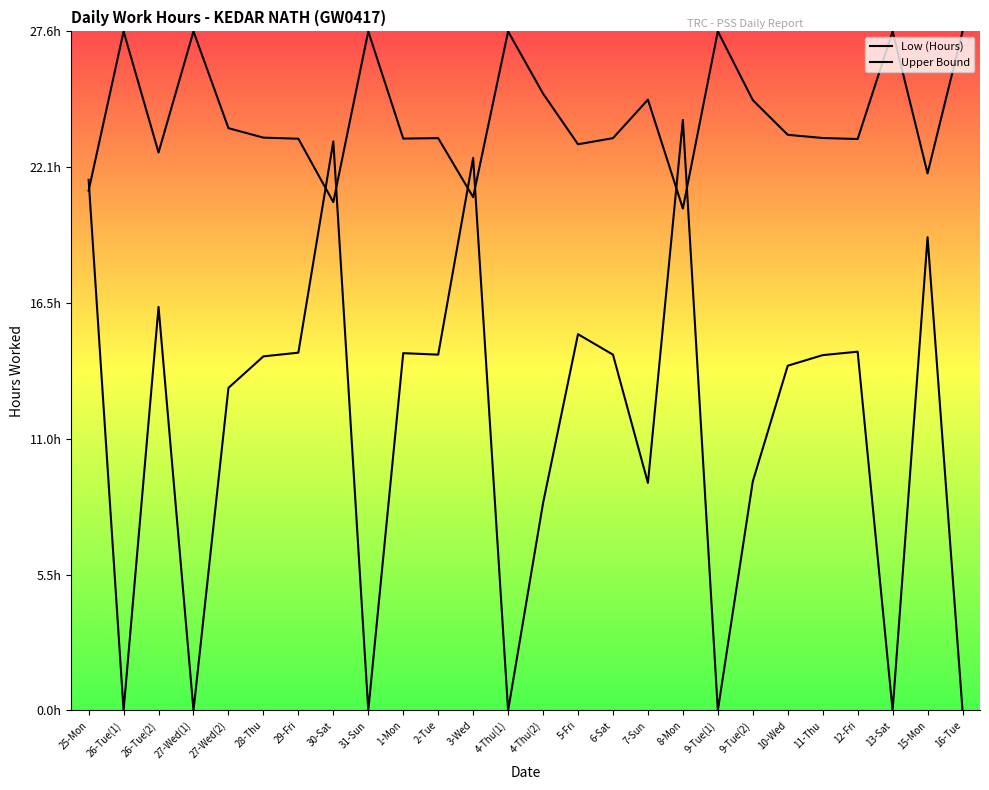

True or false: Low (Hours) and Upper Bound intersect in this chart.

True